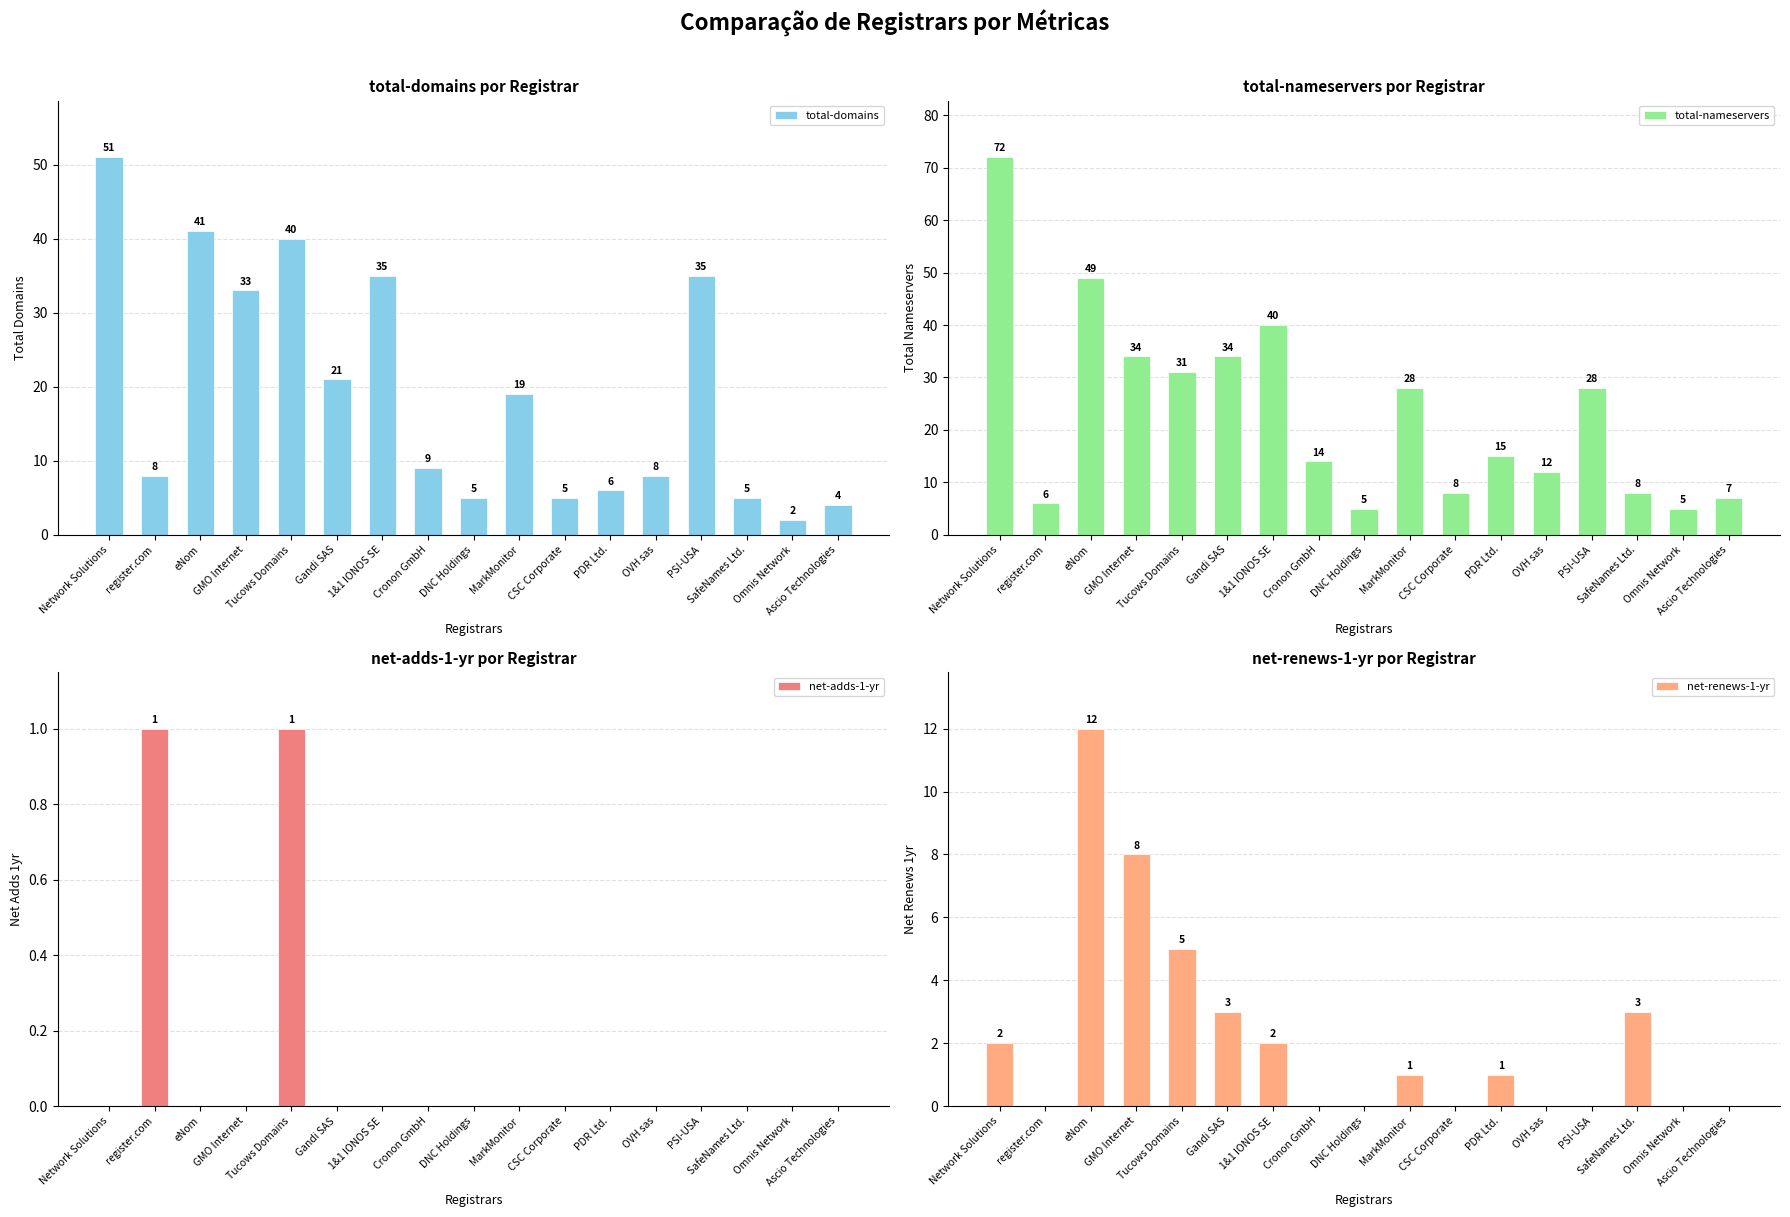

List the series in order of their peak value, lowest first.

net-adds-1-yr, net-renews-1-yr, total-domains, total-nameservers